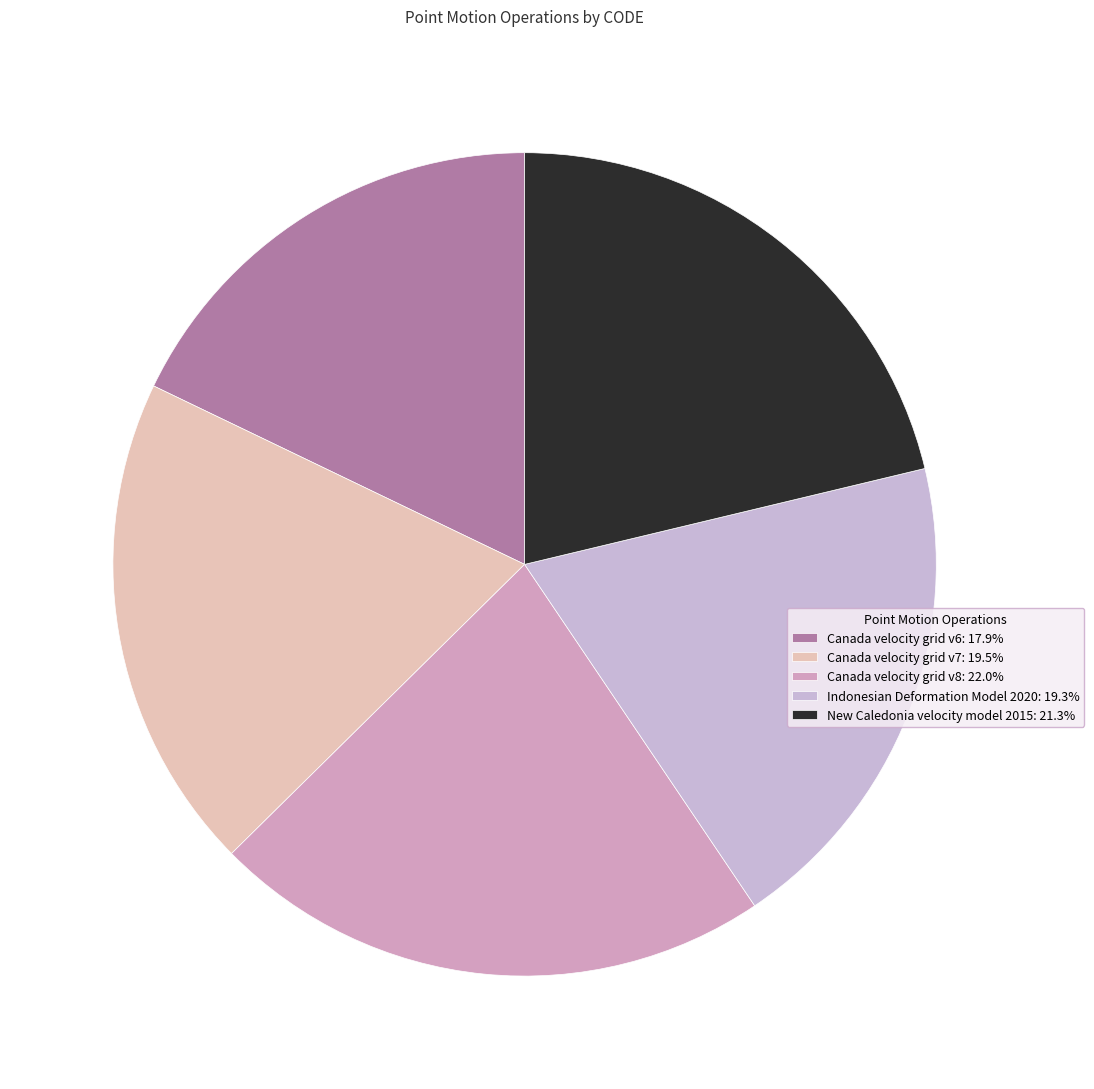

How many segments does this pie chart have?

5